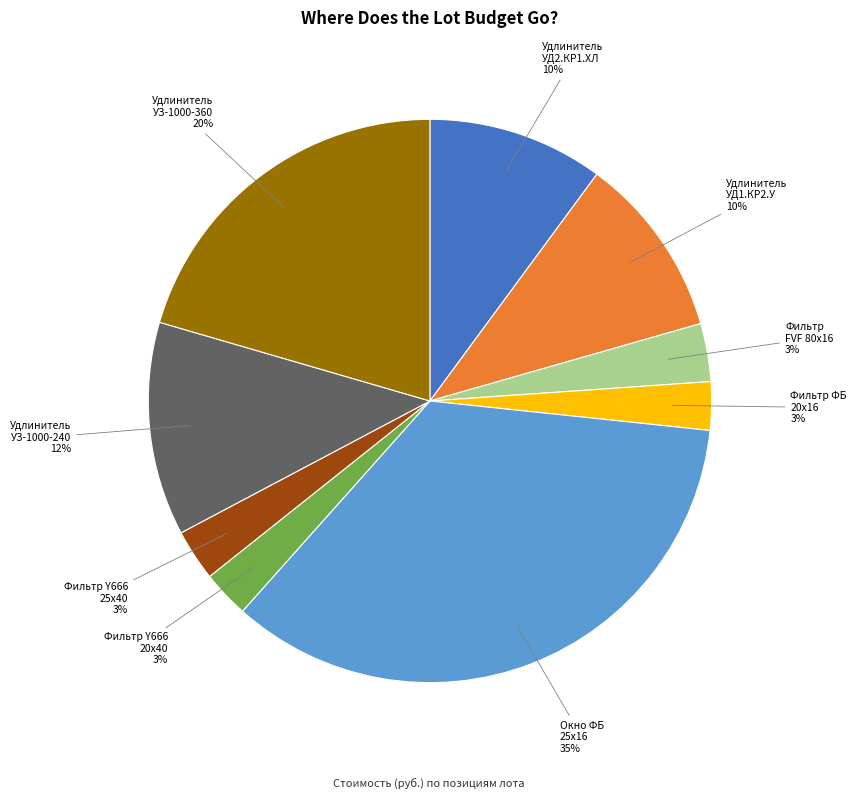

Count the number of slices in the pie.

9